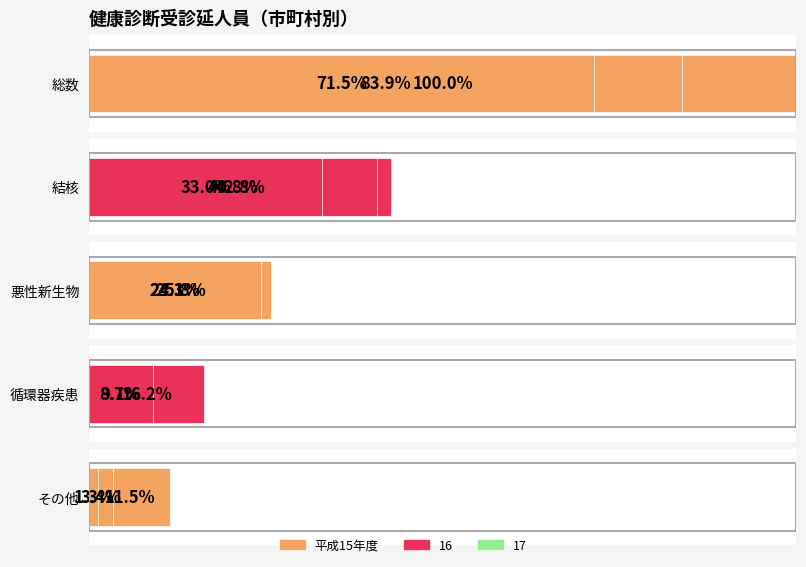

At how many categories does at least one series exceed 93556?

3